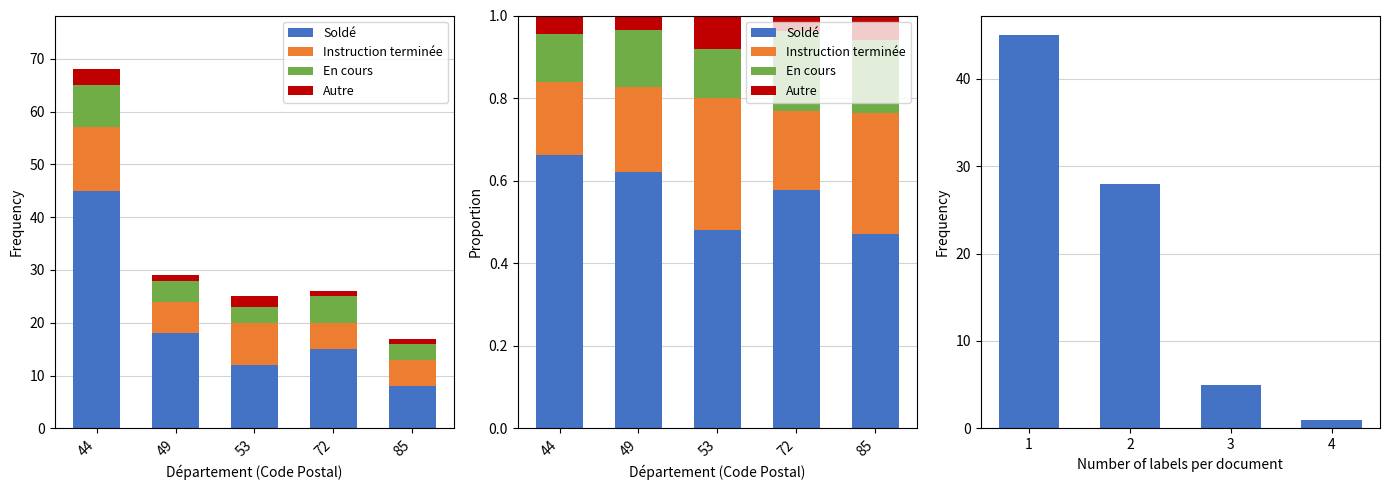

How many data points in Instruction terminée are less than 5?

5